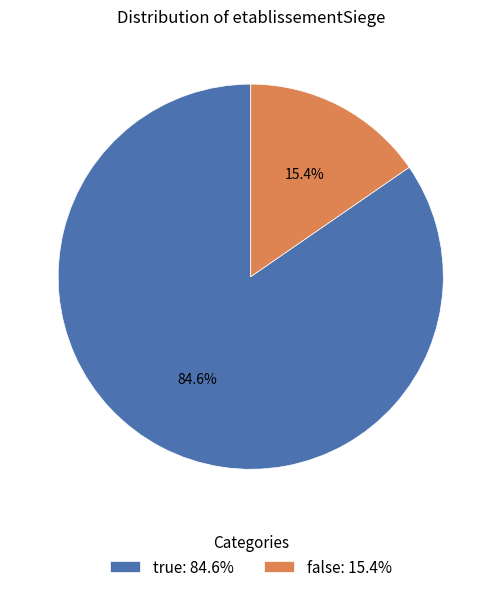

What is the largest slice in the pie chart?

true